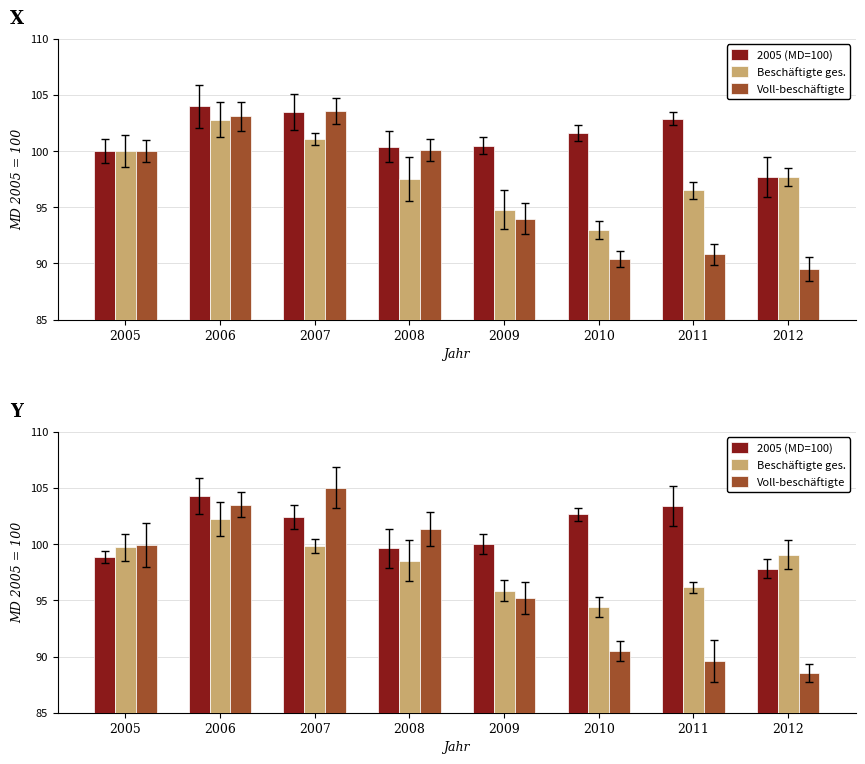

How many values in the Voll-beschäftigte series exceed 99?

4